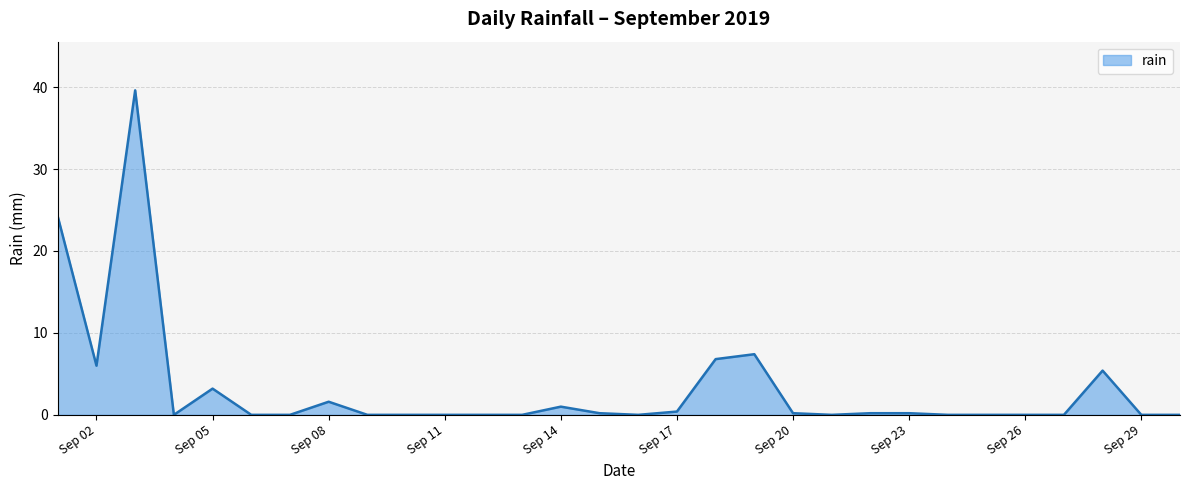

What is the greatest value displayed?

39.6